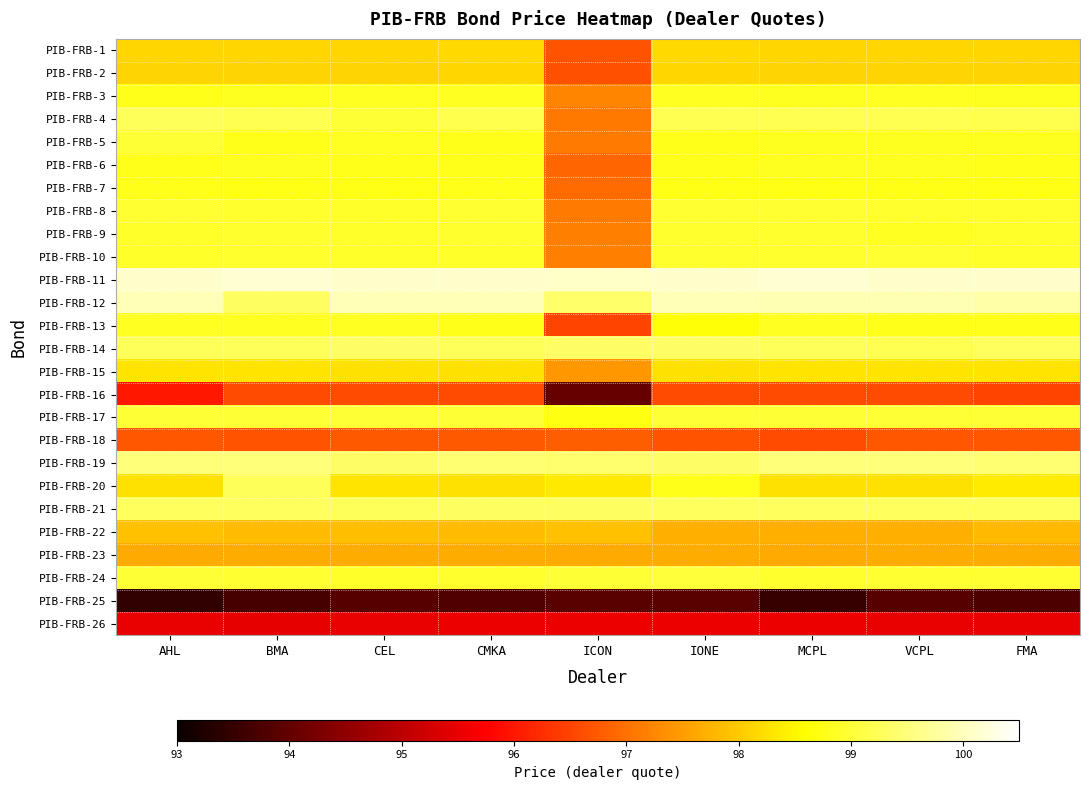

Rank the series by their maximum value, from lowest to highest.

PIB-FRB-25, PIB-FRB-26, PIB-FRB-16, PIB-FRB-18, PIB-FRB-23, PIB-FRB-22, PIB-FRB-2, PIB-FRB-1, PIB-FRB-15, PIB-FRB-7, PIB-FRB-6, PIB-FRB-3, PIB-FRB-13, PIB-FRB-9, PIB-FRB-8, PIB-FRB-10, PIB-FRB-5, PIB-FRB-17, PIB-FRB-24, PIB-FRB-4, PIB-FRB-20, PIB-FRB-21, PIB-FRB-14, PIB-FRB-19, PIB-FRB-12, PIB-FRB-11